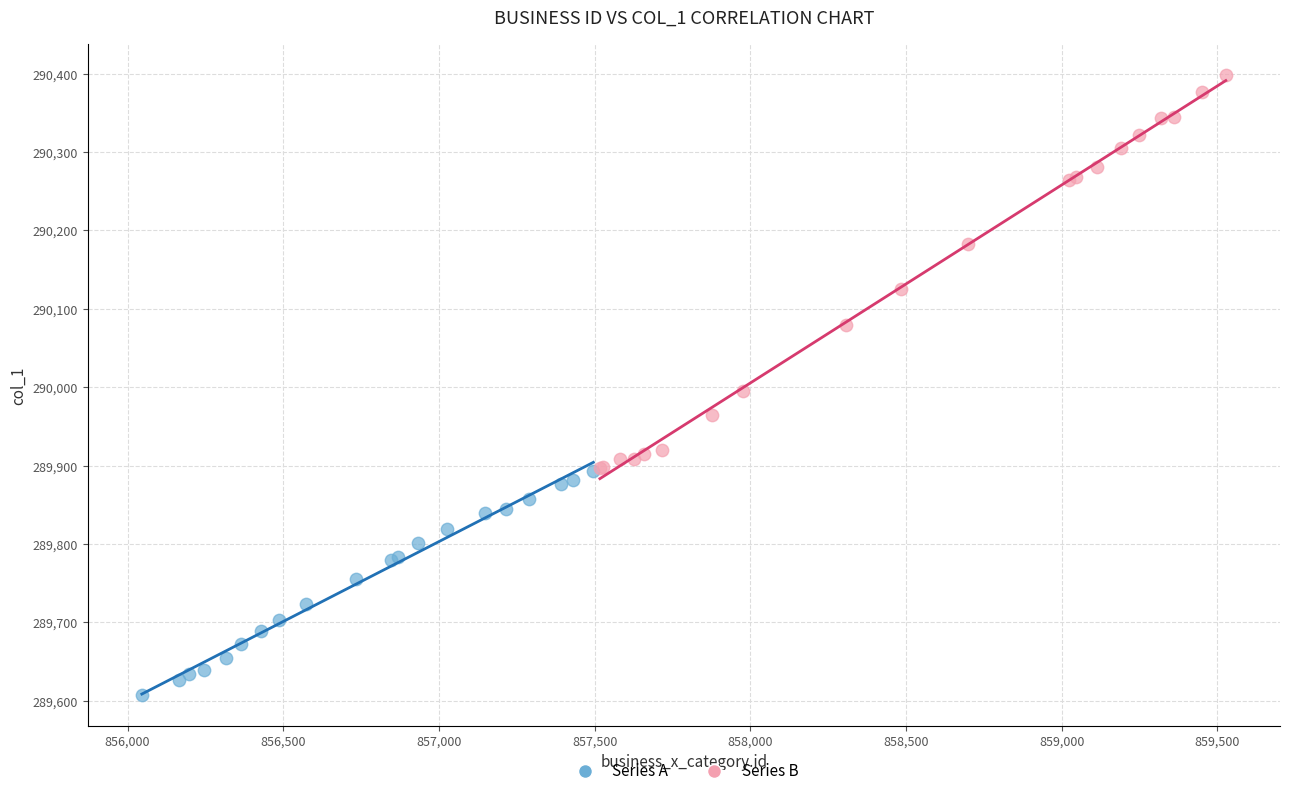

Which series reaches the minimum Y coordinate?

Series A